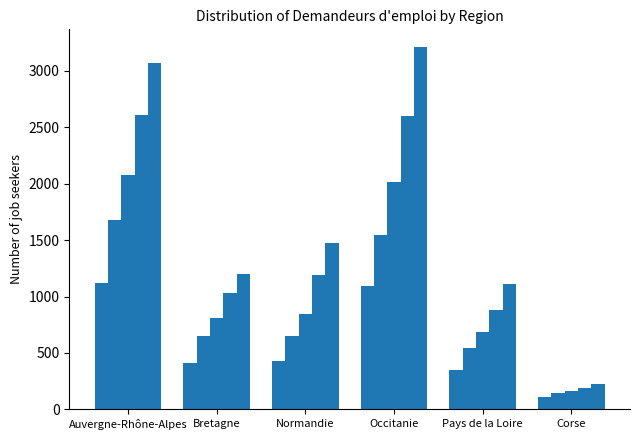

How many categories are shown in the chart?

6